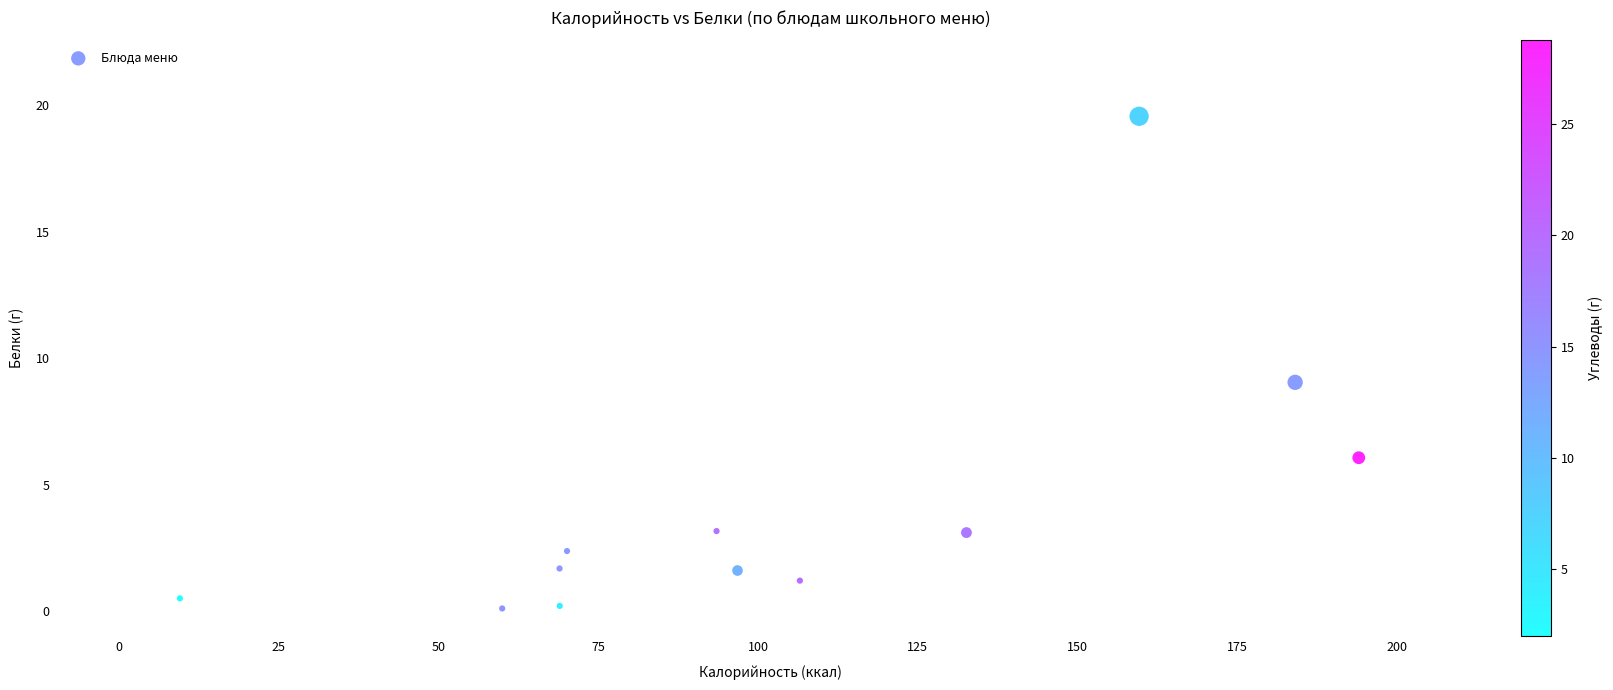

What is the range of Y values (max minus min)?

19.5